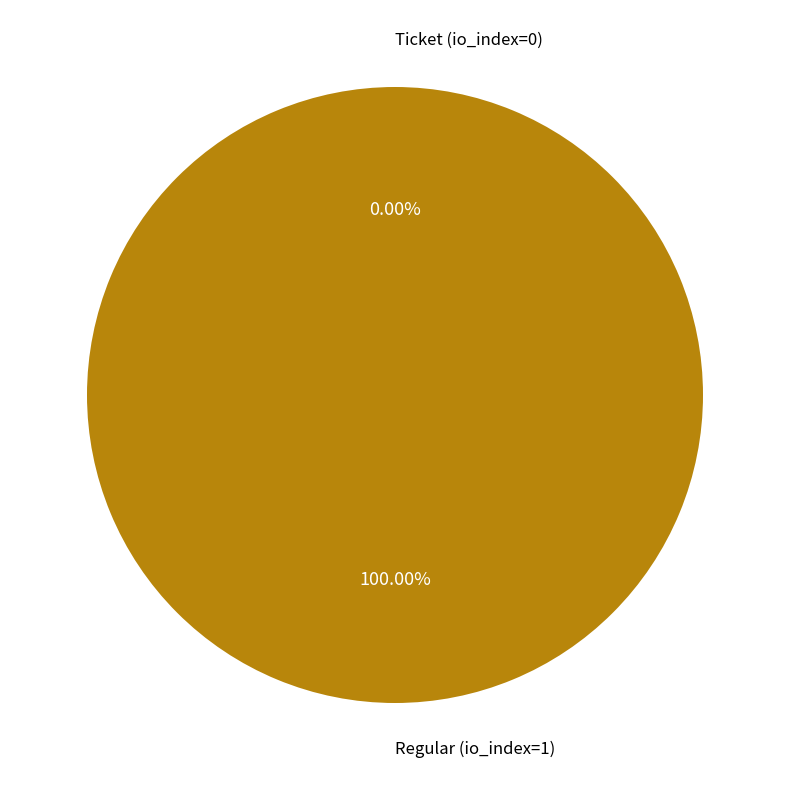

Which category has the biggest portion of the pie?

Regular (io_index=1)